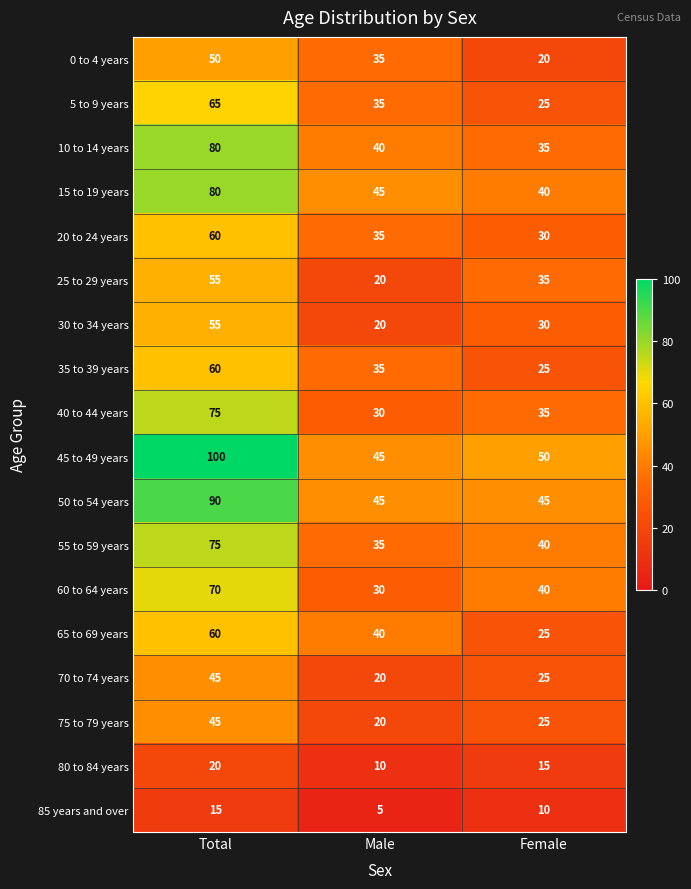

What is the total value across all series at Male?

545